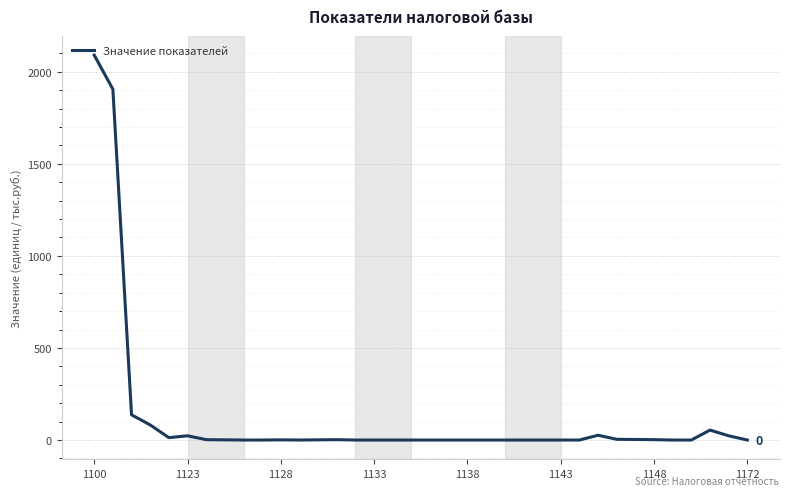

What is the difference between the maximum and minimum values?

2090